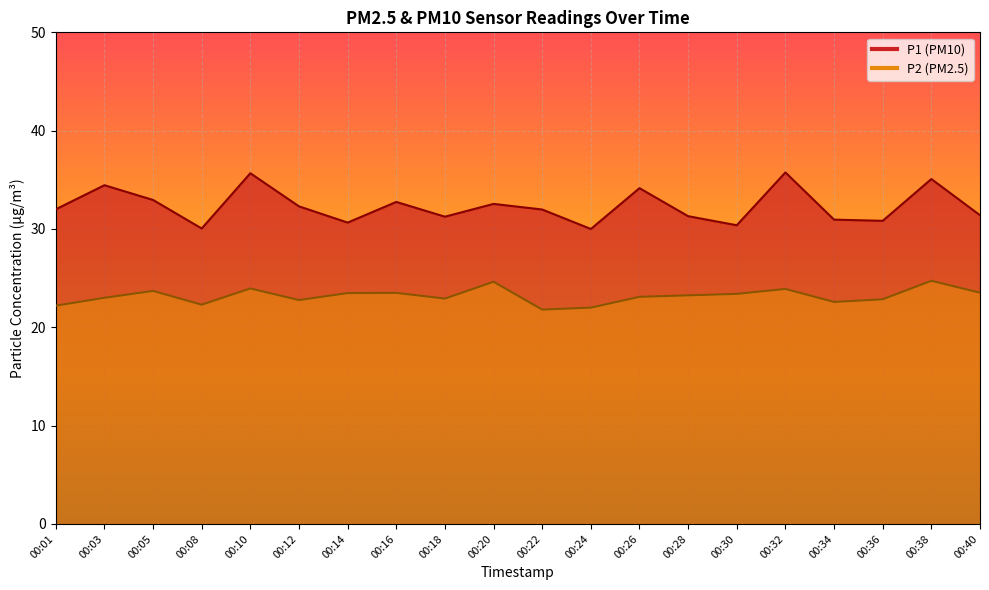

How many data points in P1 are above 32?

9